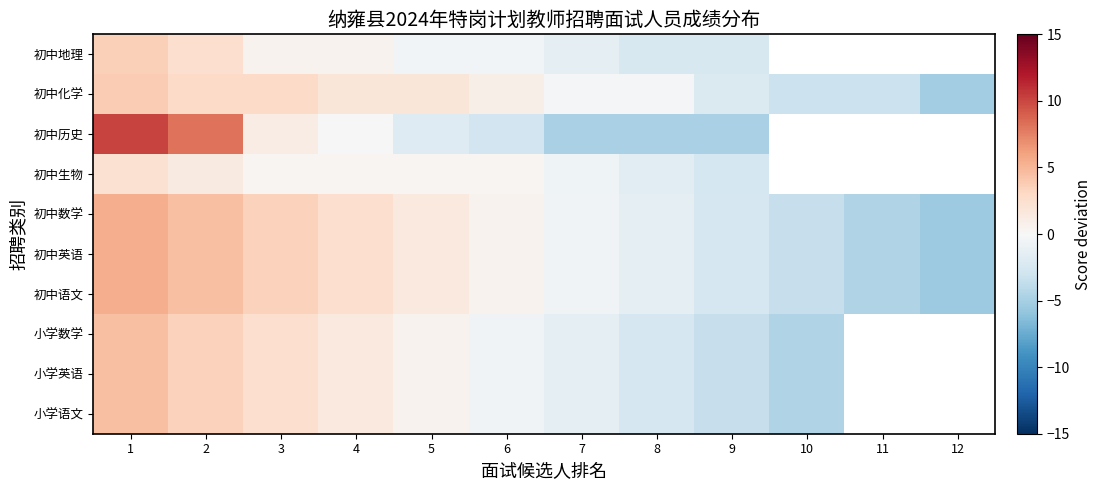

At which label does 初中历史 reach its peak?

1